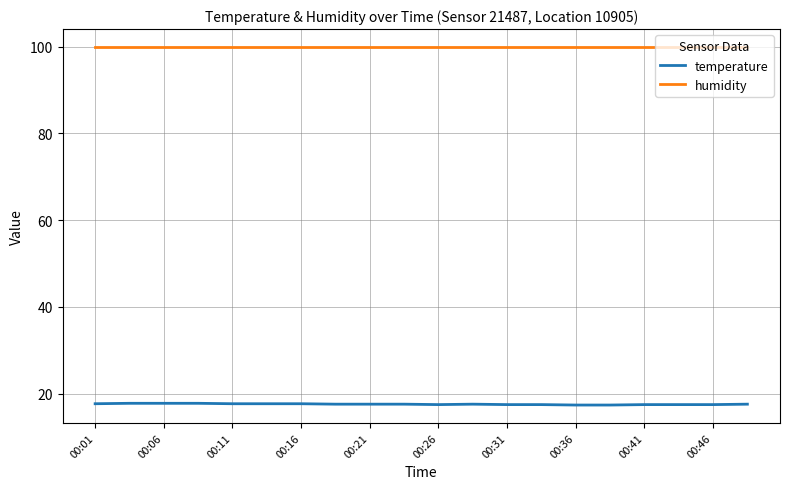

Which series has the widest spread of values?

temperature